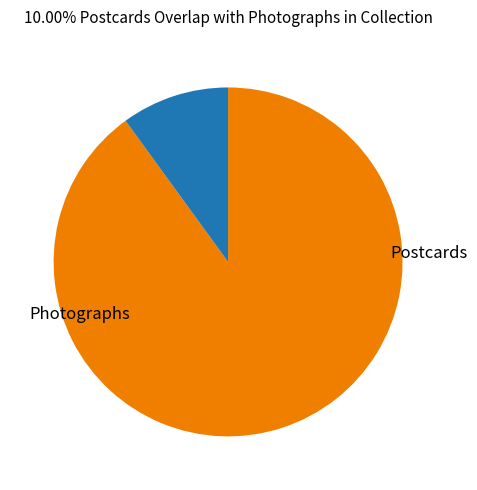

Does any single category account for the majority?

Yes